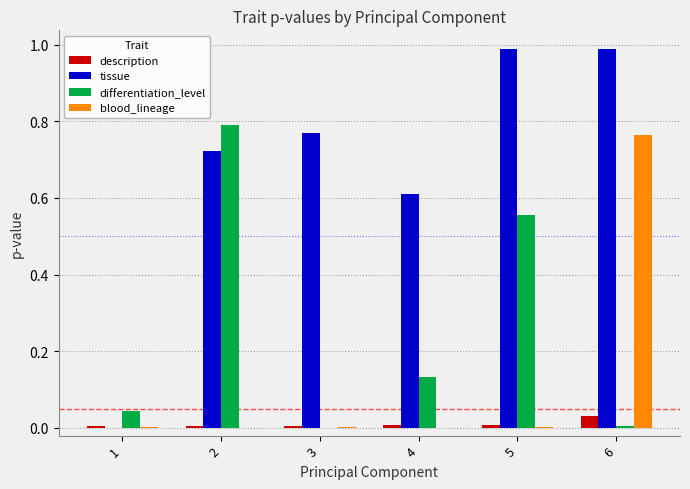

The value of description at 1 is 0.0. True or false?

True